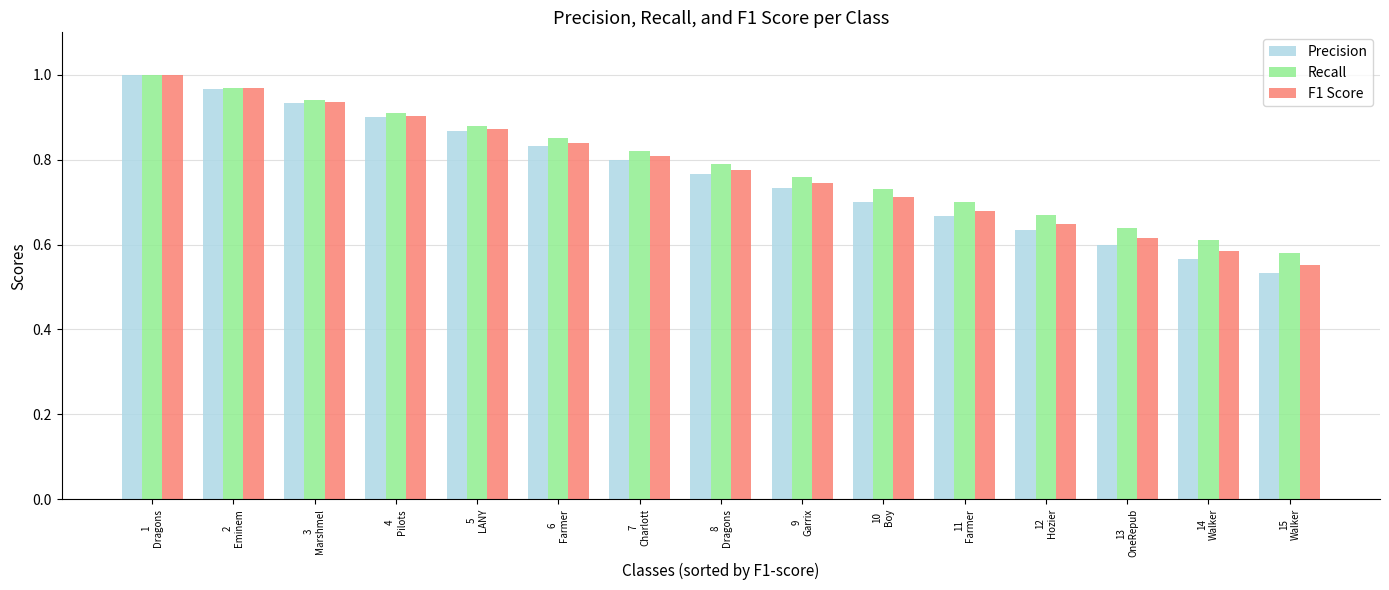

List the series in order of their overall mean, lowest first.

Precision, F1 Score, Recall